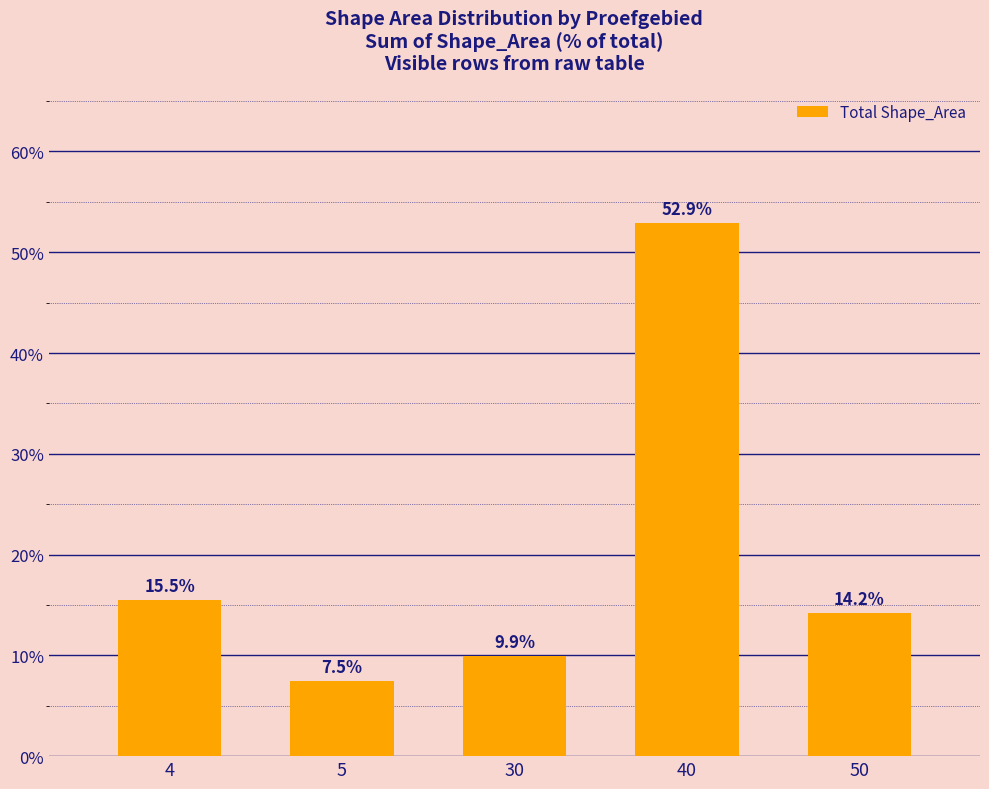

What is the smallest value displayed?

7.5